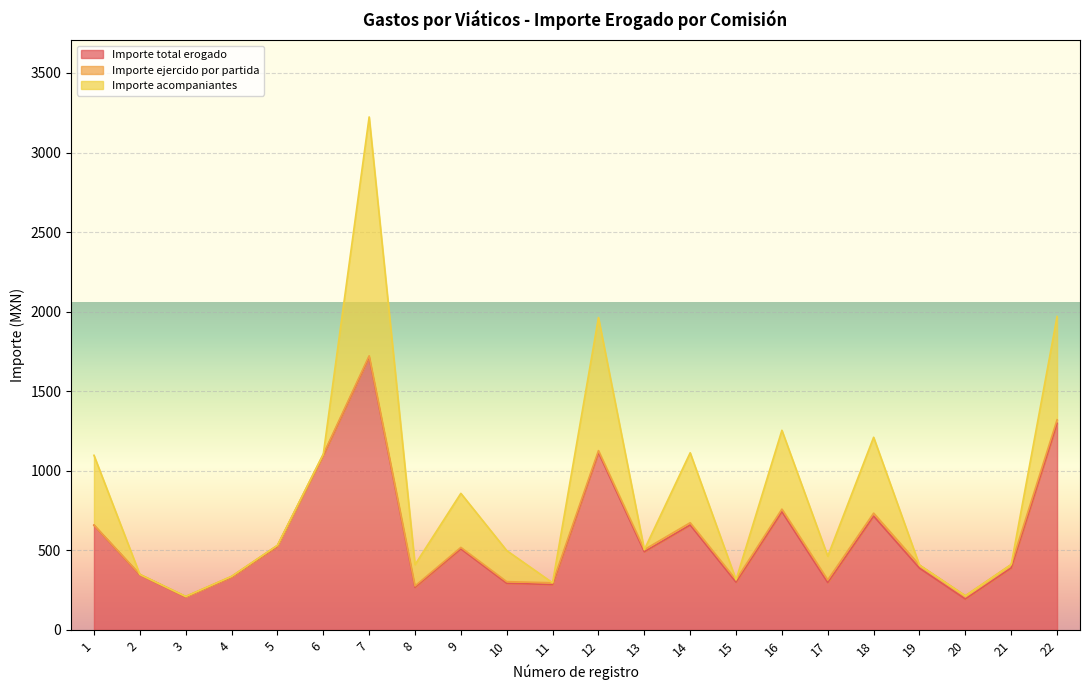

How many data points in Importe acompaniantes are above 134?

10